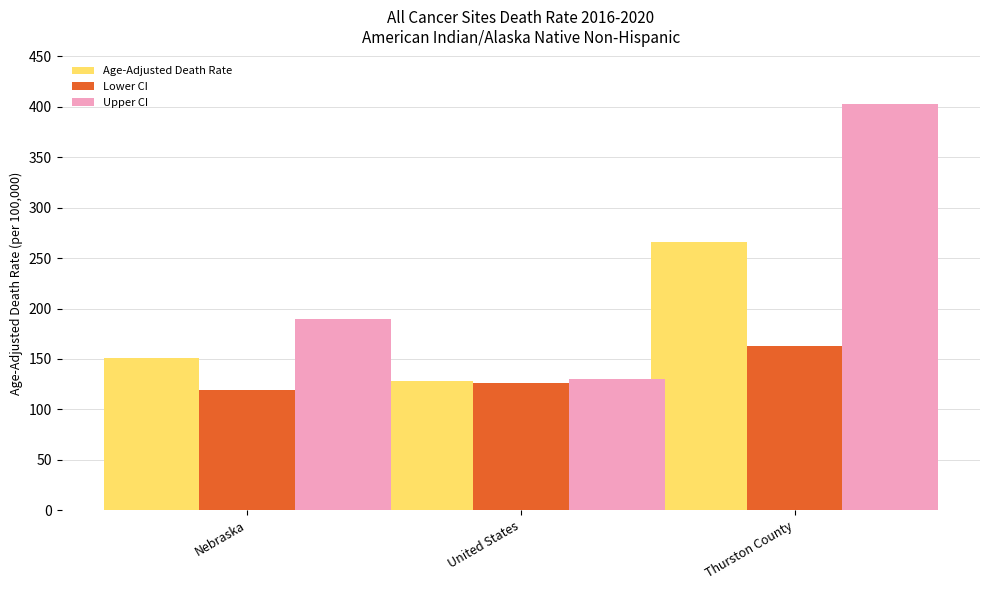

Reading right to left, list all the values displayed in this chart.

Age-Adjusted Death Rate: 265.9	128.2	151.2
Lower CI: 162.5	126.2	118.7
Upper CI: 403.3	130.2	189.2